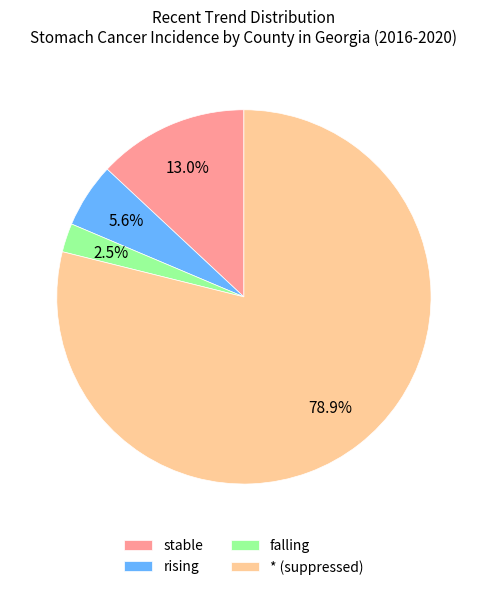

Is there a majority slice in this chart?

Yes